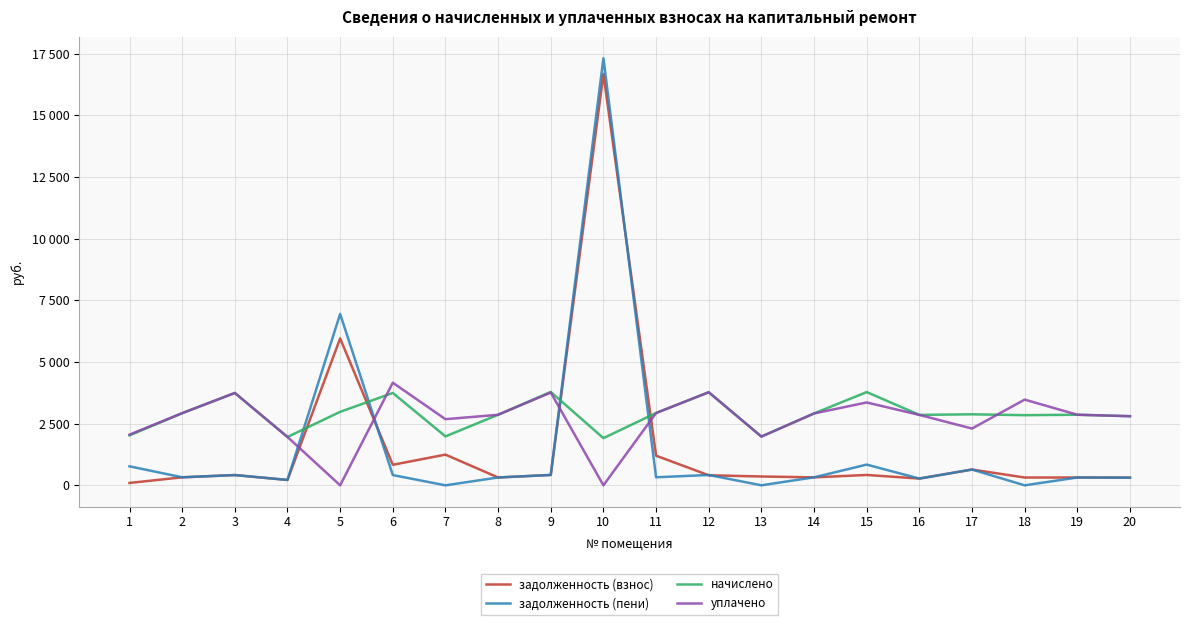

What is the total value across all series at 11?

7388.6